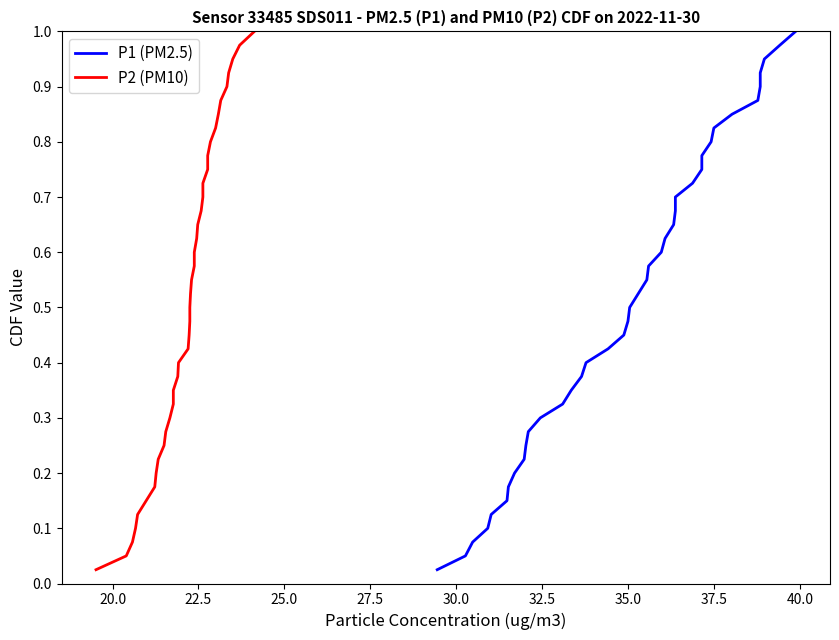

True or false: P2 (PM10) and P1 (PM2.5) cross at least once.

False